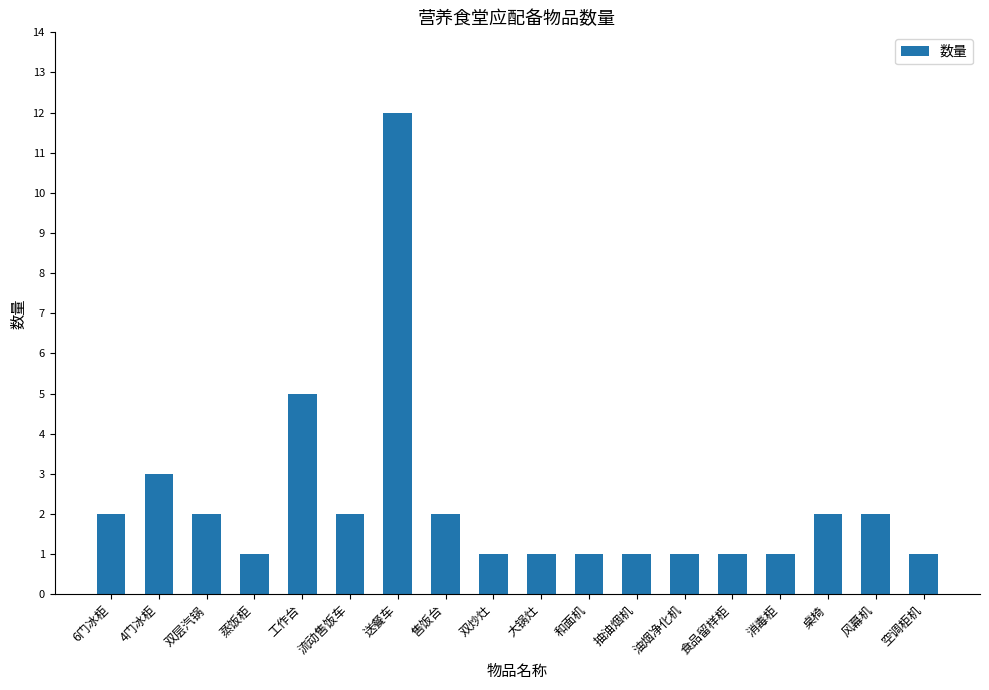

What is the change in value from 售饭台 to 食品留样柜?

-1